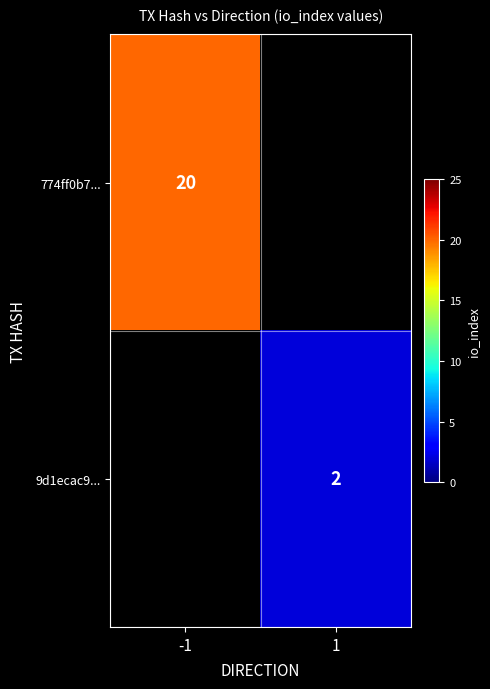

True or false: 9d1ecac9... has a value of 1 at 1.

False